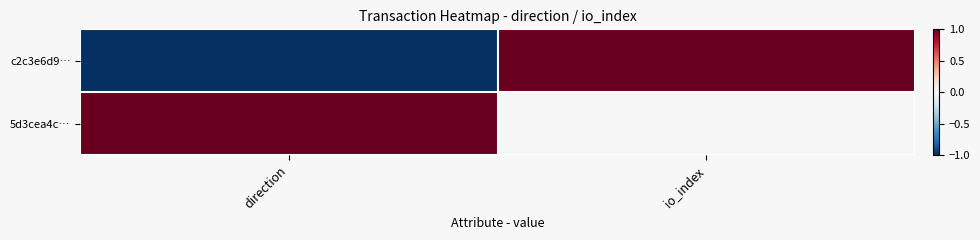

At which category is the sum across all series the highest?

io_index